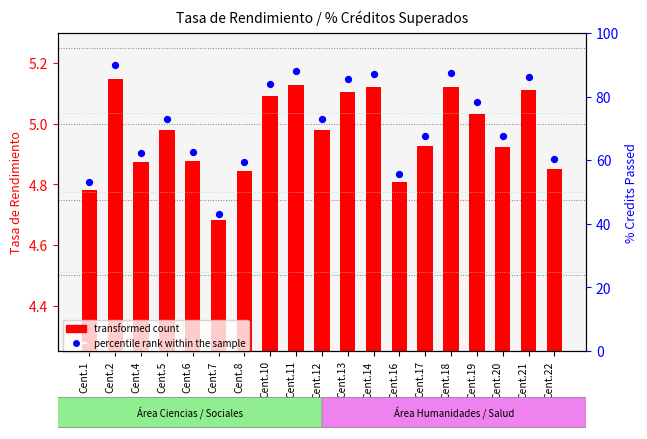

Which series contains the lowest Y value?

transformed count